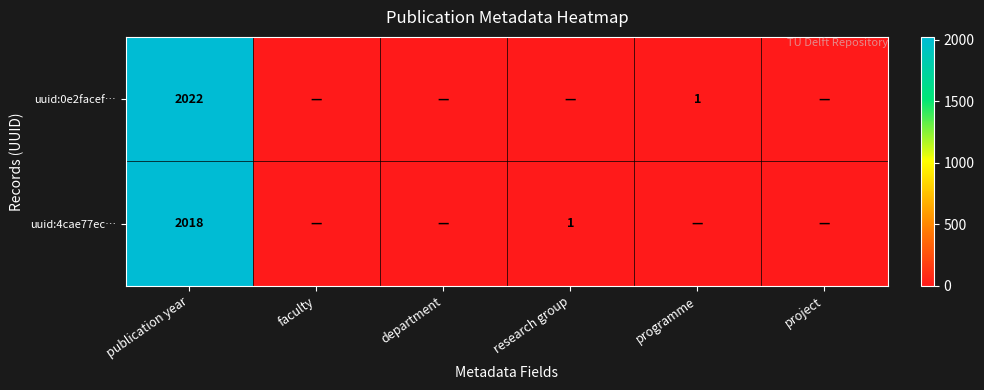

What is the difference between the highest and lowest values at publication year?

4